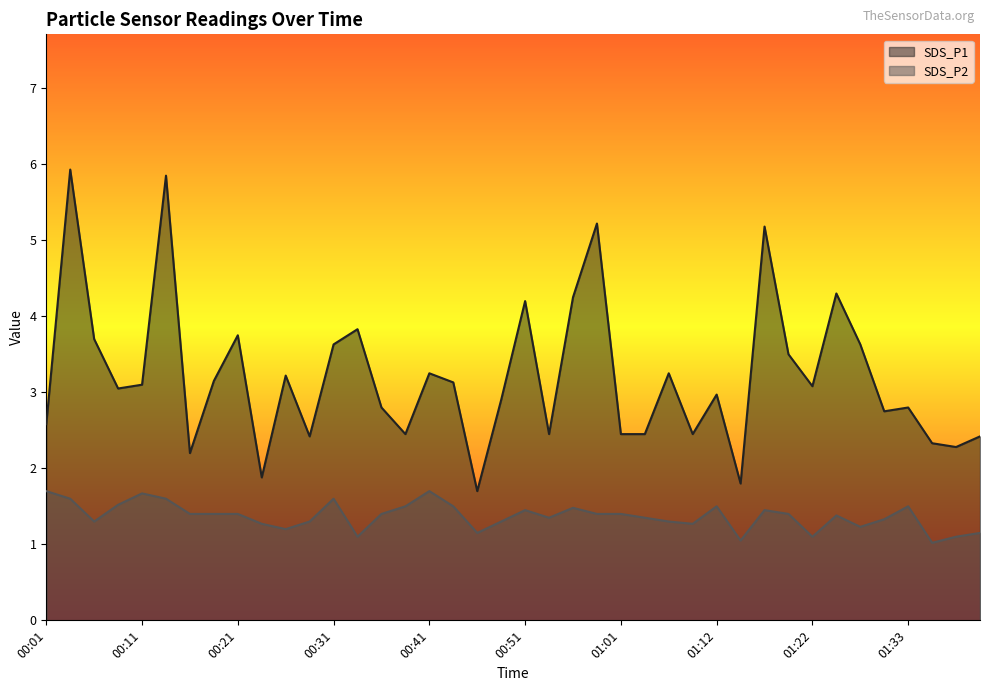

Reading left to right, list all the values displayed in this chart.

SDS_P1: 2.6	5.9	3.7	3.0	3.1	5.8	2.2	3.1	3.8	1.9	3.2	2.4	3.6	3.8	2.8	2.5	3.2	3.1	1.7	2.9	4.2	2.5	4.2	5.2	2.5	2.5	3.2	2.5	3.0	1.8	5.2	3.5	3.1	4.3	3.6	2.8	2.8	2.3	2.3	2.4
SDS_P2: 1.7	1.6	1.3	1.5	1.7	1.6	1.4	1.4	1.4	1.3	1.2	1.3	1.6	1.1	1.4	1.5	1.7	1.5	1.1	1.3	1.4	1.4	1.5	1.4	1.4	1.4	1.3	1.3	1.5	1.1	1.4	1.4	1.1	1.4	1.2	1.3	1.5	1.0	1.1	1.1